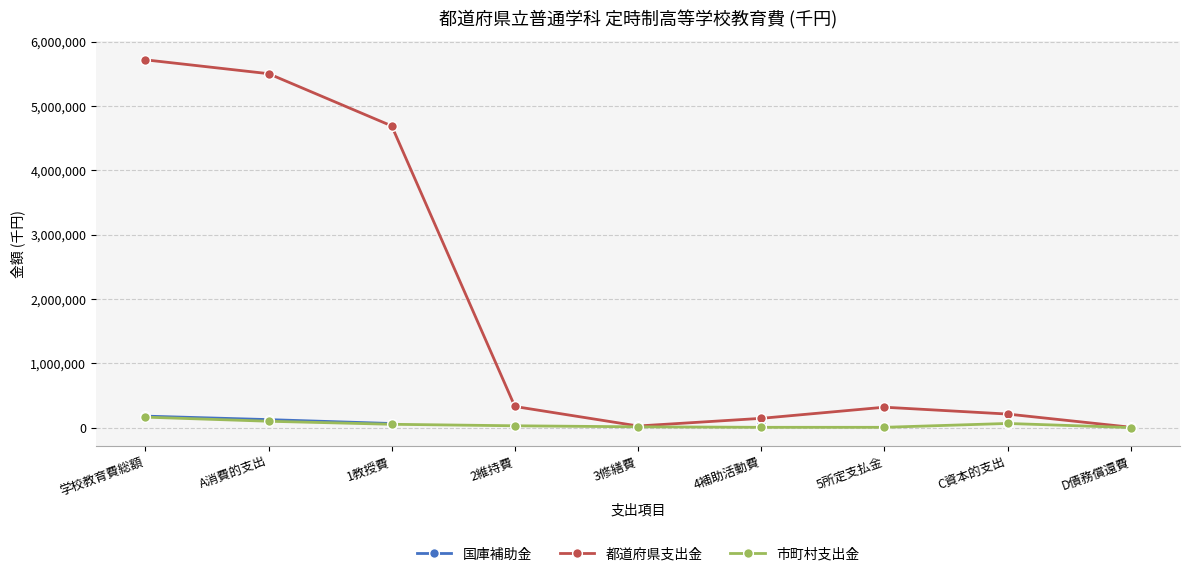

Where is 市町村支出金 nearest to the value 81173?

A消費的支出